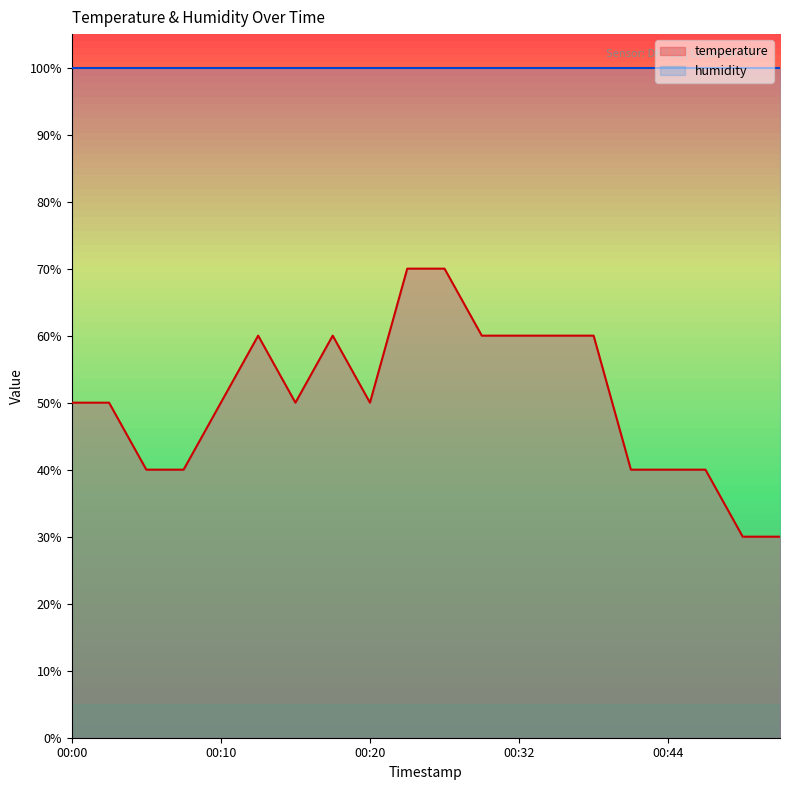

Read the value at 00:07.

40.0